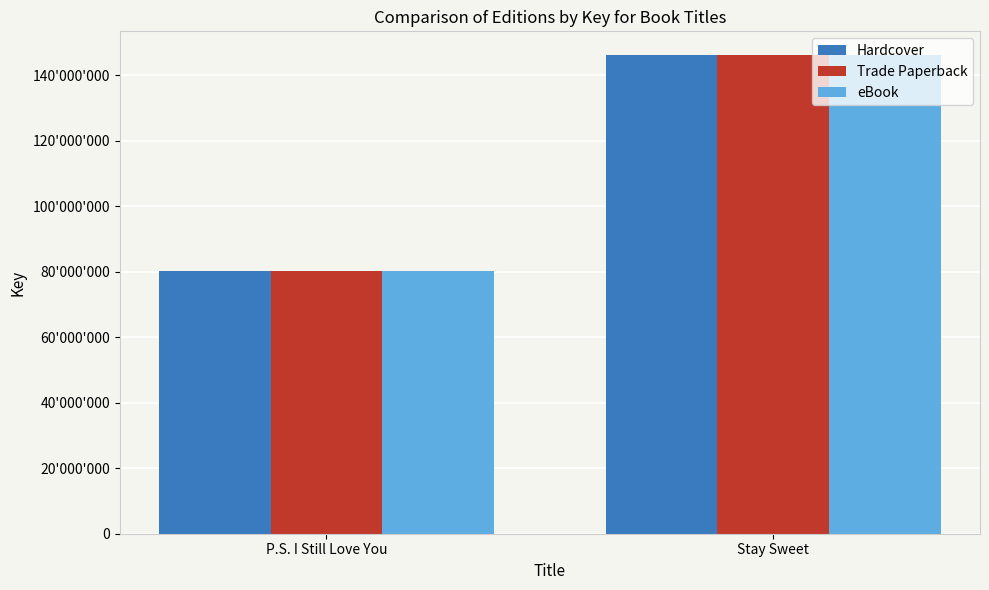

Which category has the lowest value across all series?

P.S. I Still Love You